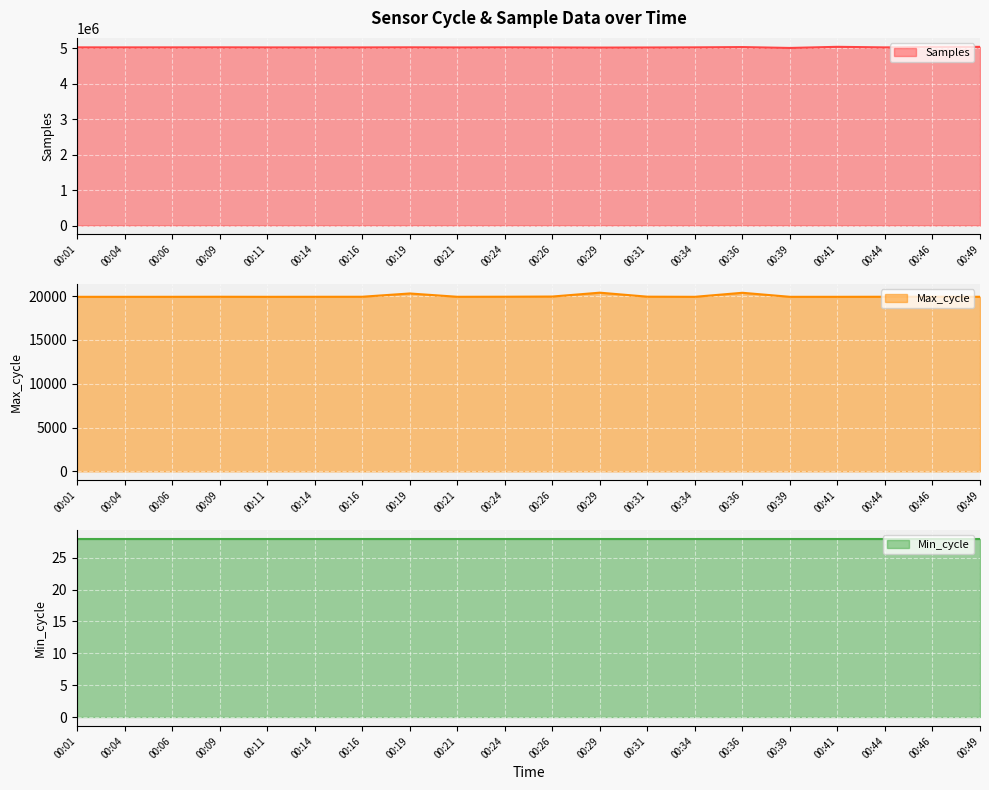

Where is Max_cycle line nearest to the value 20161?

00:19